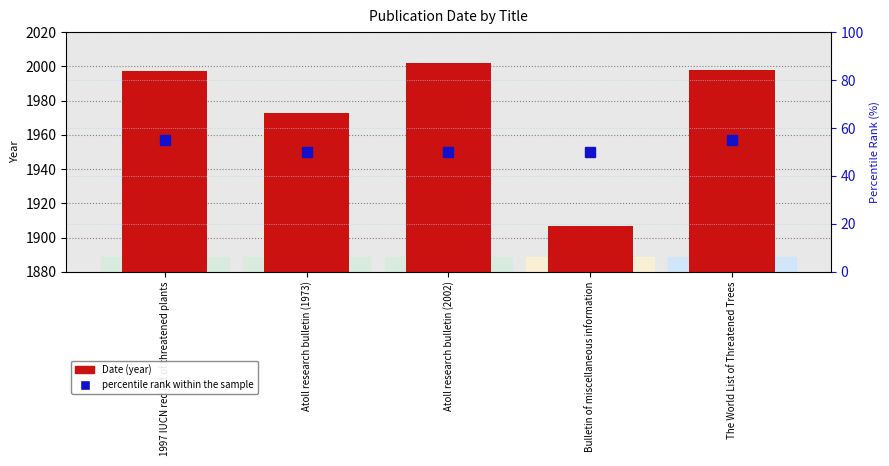

The value of percentile rank within the sample at The World List of Threatened Trees is 12. True or false?

False